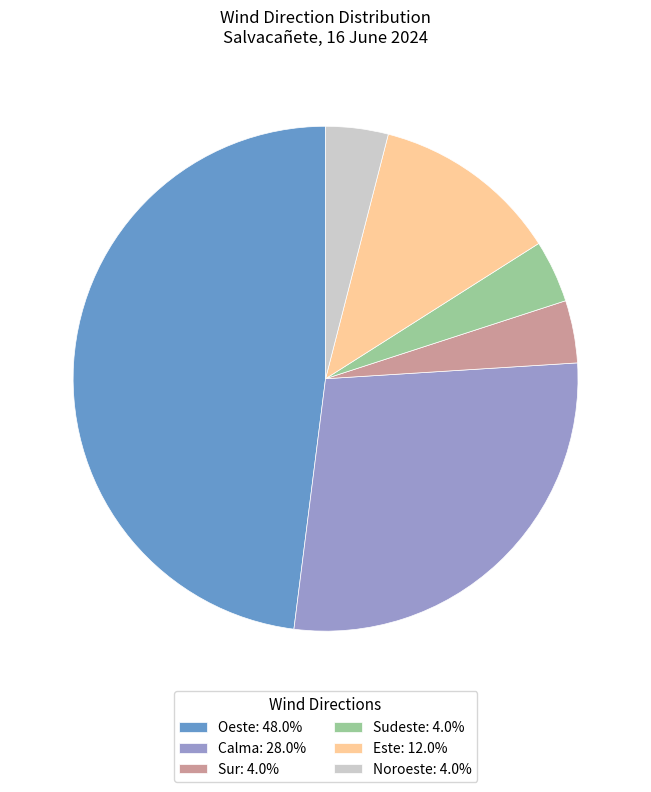

Does any single category account for the majority?

No